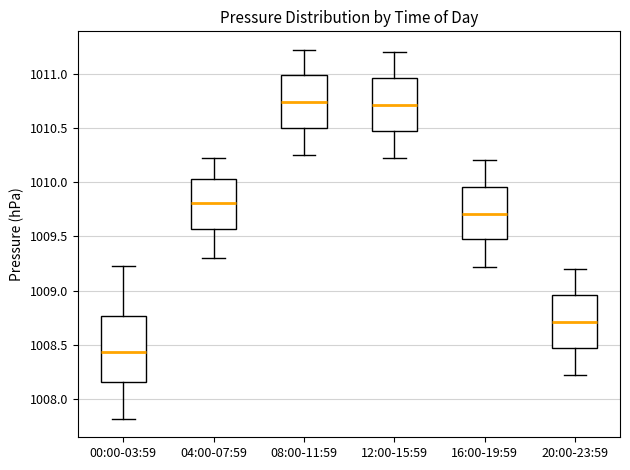

Which box is the tallest, from its lower edge to its upper edge?

00:00-03:59